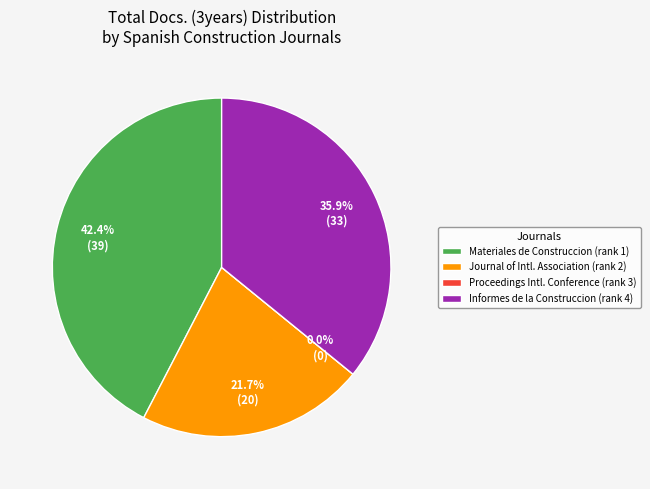

Rank the categories by value from lowest to highest.

Proceedings of the International Conference, Journal of the International Association, Informes de la Construccion, Materiales de Construccion